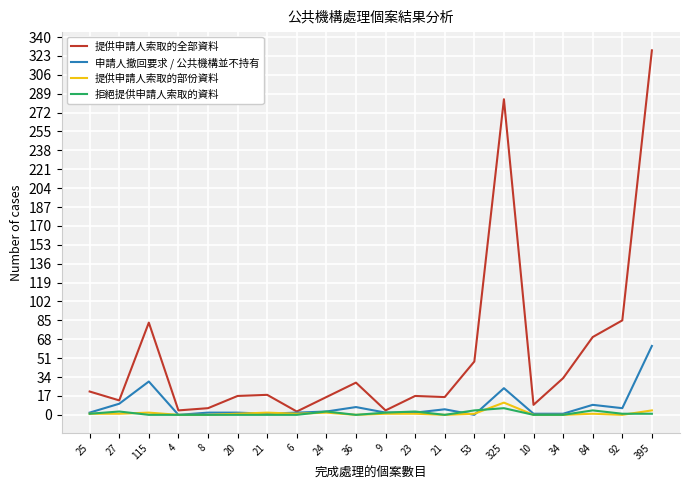

What is the spread (max minus min) of values at 24?

14